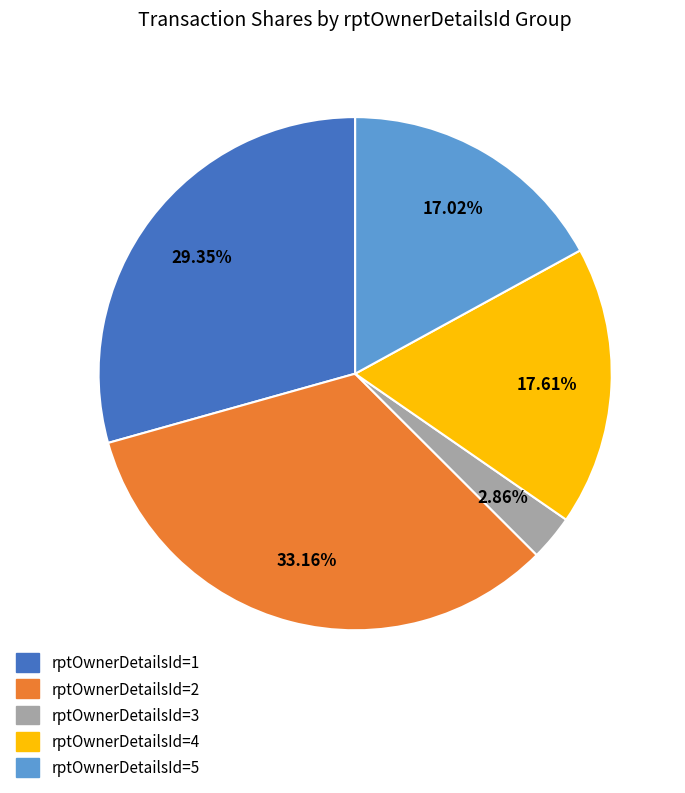

Is there a majority slice in this chart?

No